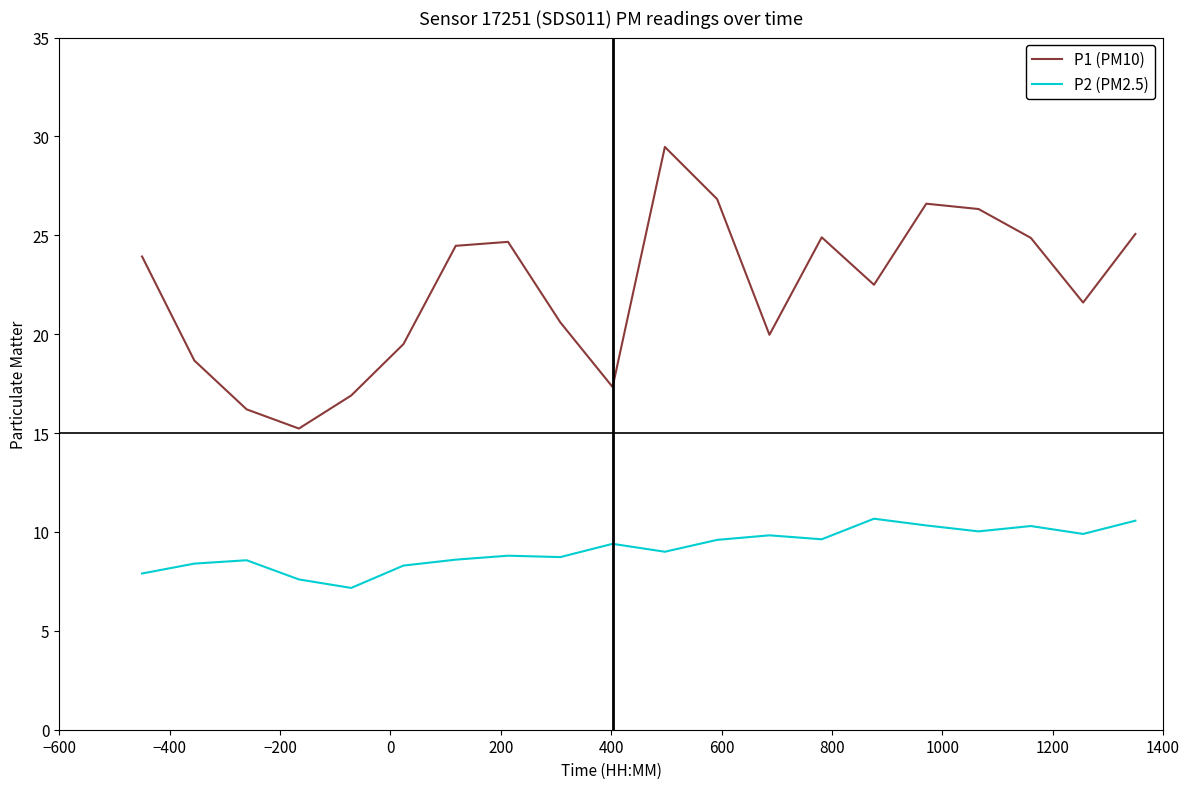

Rank the series by their average value, from lowest to highest.

P2 (PM2.5), P1 (PM10)